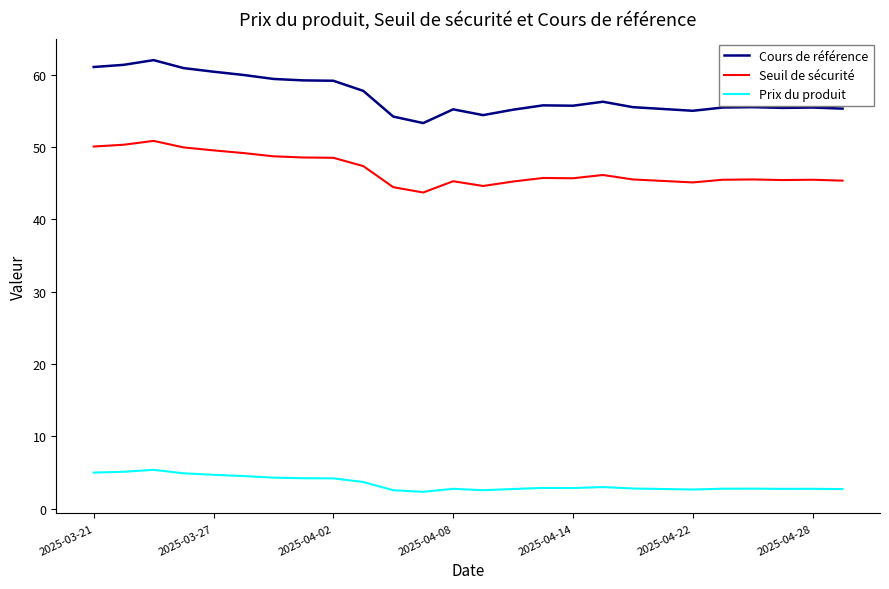

Rank the series by their maximum value, from highest to lowest.

Cours de référence, Seuil de sécurité, Prix du produit